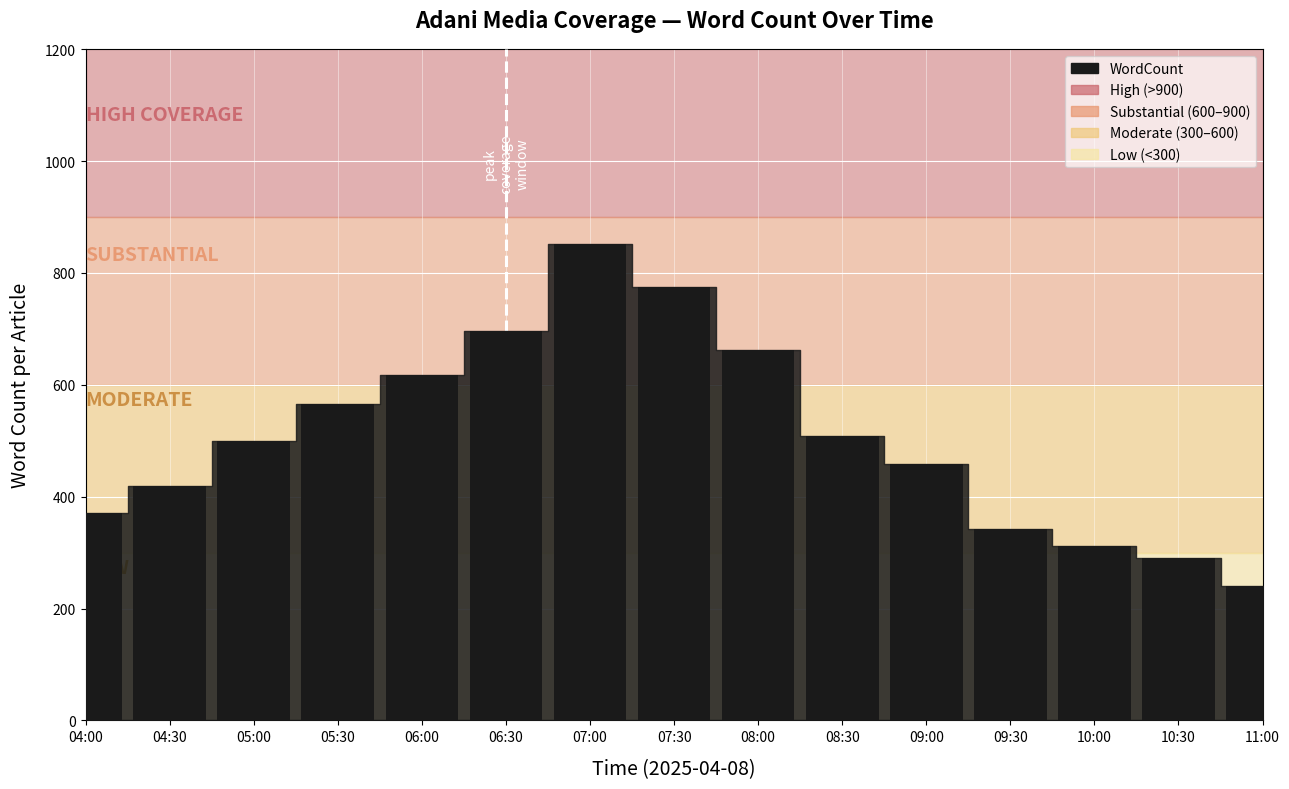

The chart shows a value of 1270 at 07:00. True or false?

False